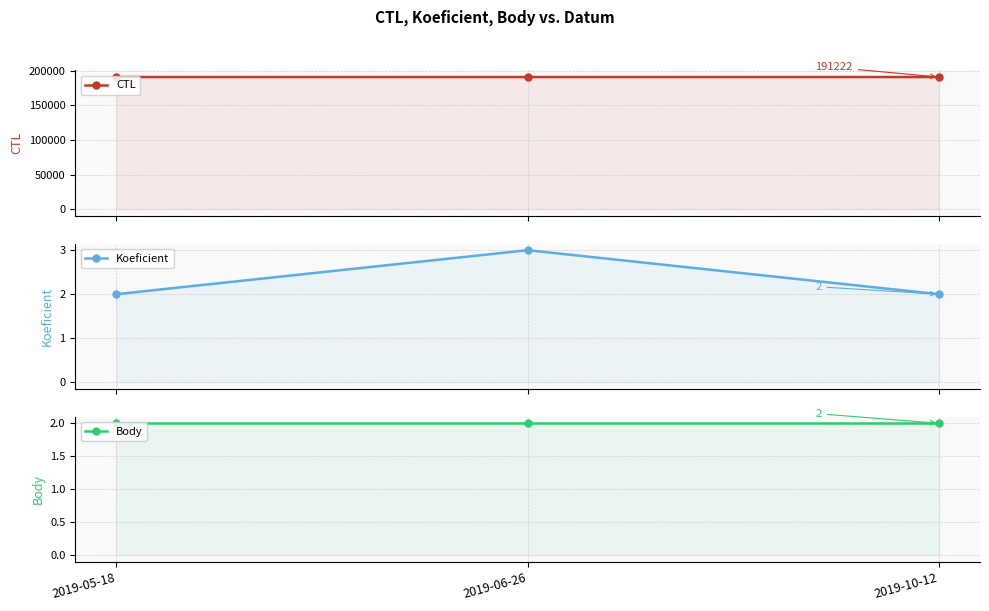

Is it true that Body equals 1 at 2019-06-26?

False